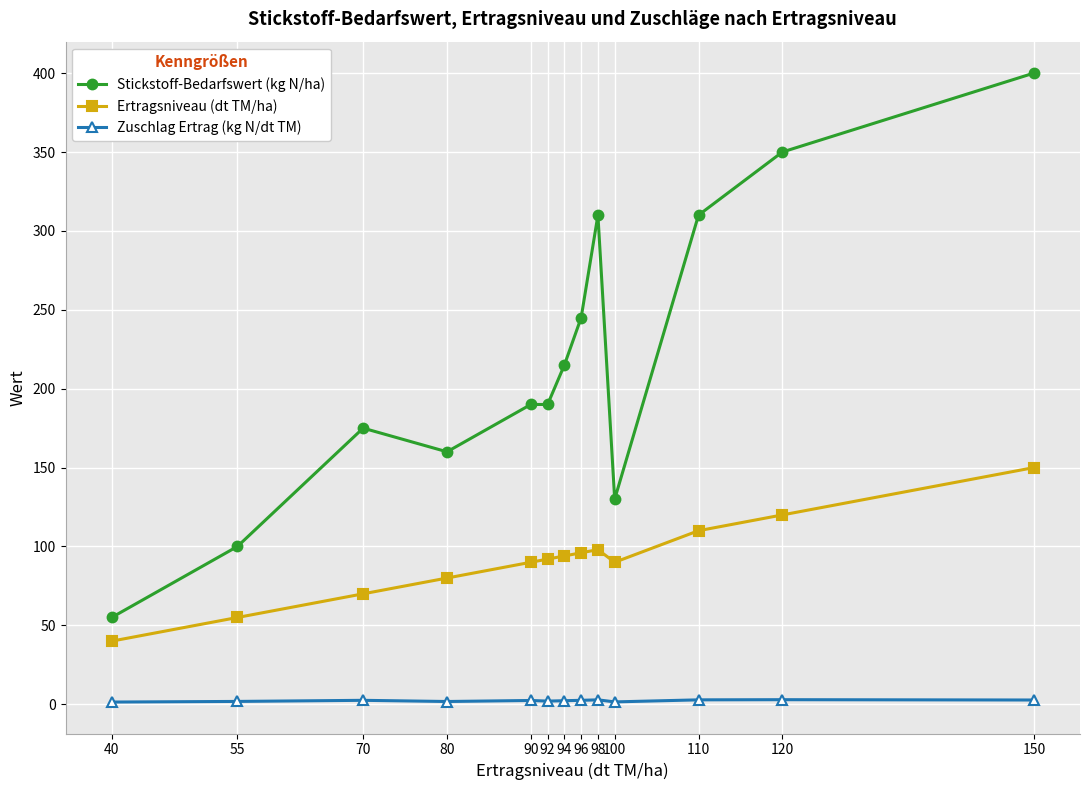

Which label corresponds to the largest value in the chart?

150